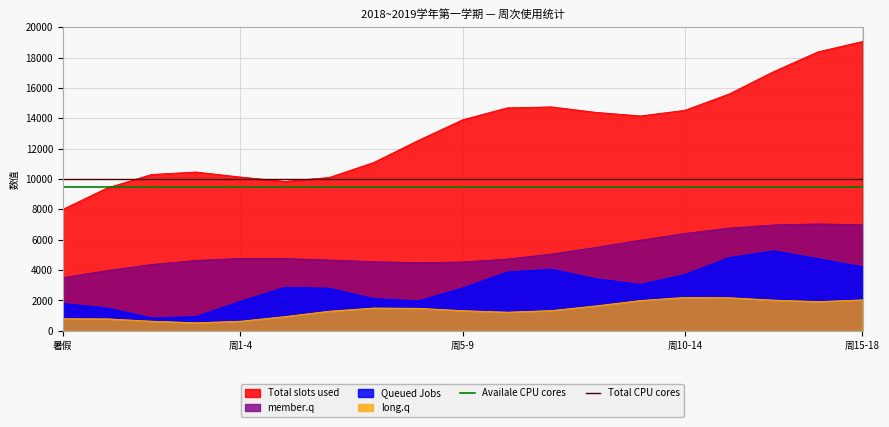

True or false: Total slots used and Queued Jobs cross at least once.

False